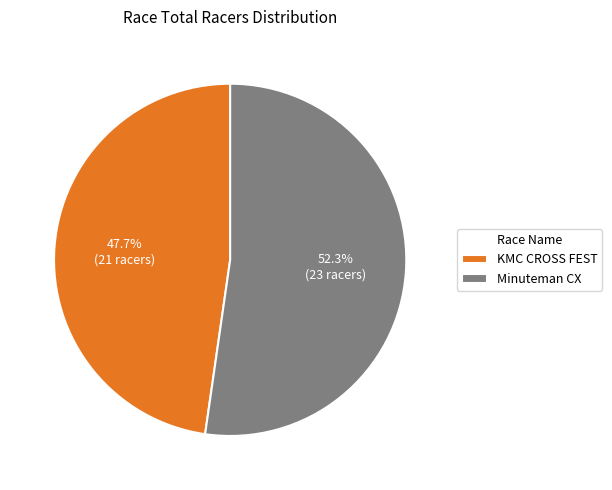

What is the smallest slice in the pie chart?

KMC CROSS FEST